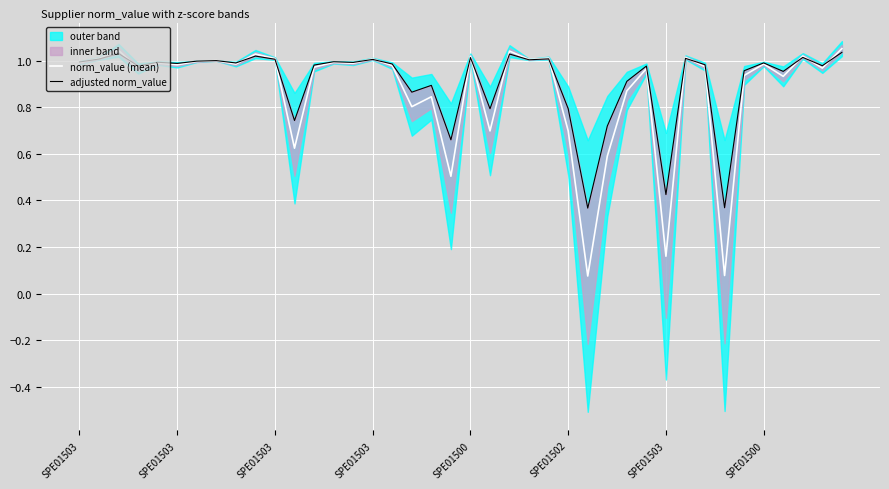

The value of adjusted norm_value at 17 is 0.6. True or false?

False